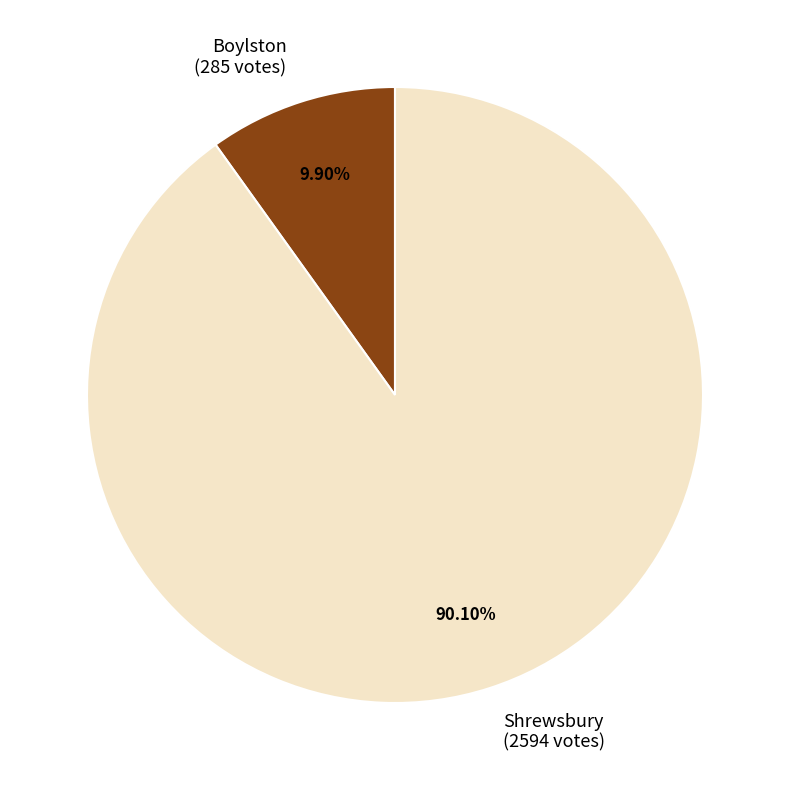

Rank the categories by value from lowest to highest.

Boylston, Shrewsbury